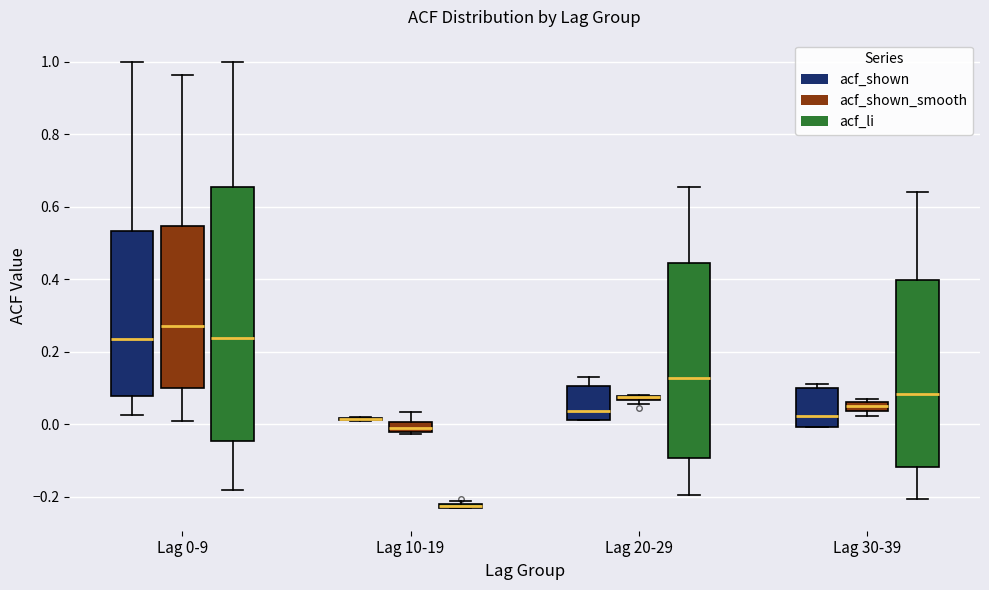

Where is the lower edge of the box for Lag 30-39 (acf_shown_smooth) on the y-axis? The values are not printed on the chart, so give them approximately, as read against the axis.

0.04